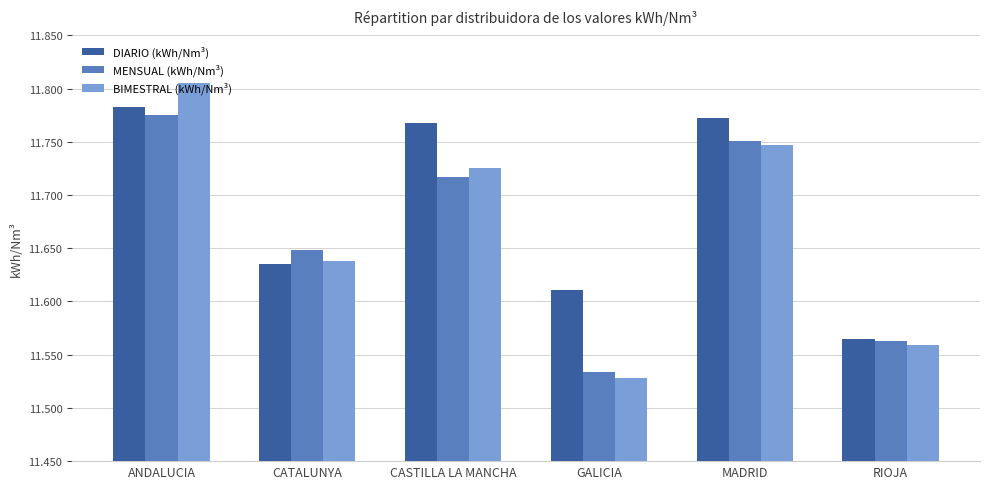

Which label corresponds to the largest value in the chart?

ANDALUCIA